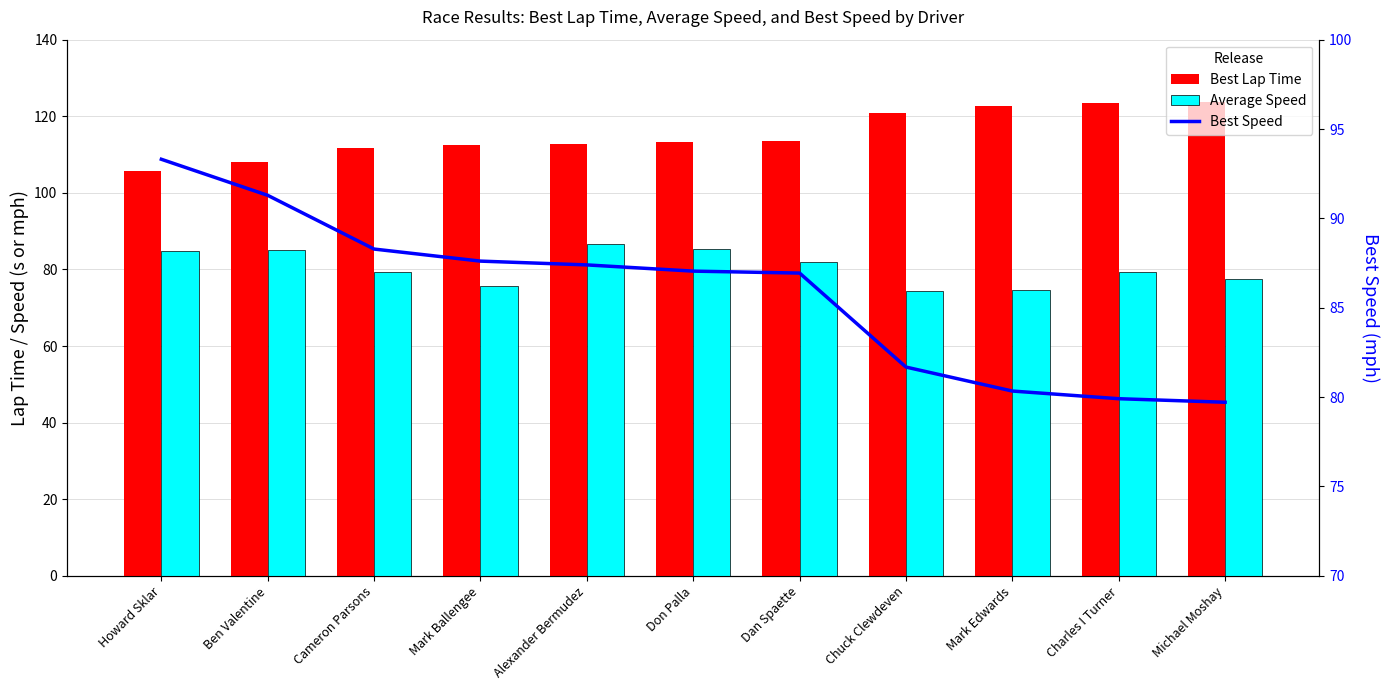

What are all the series names shown in the legend?

Best Lap Time, Average Speed, Best Speed